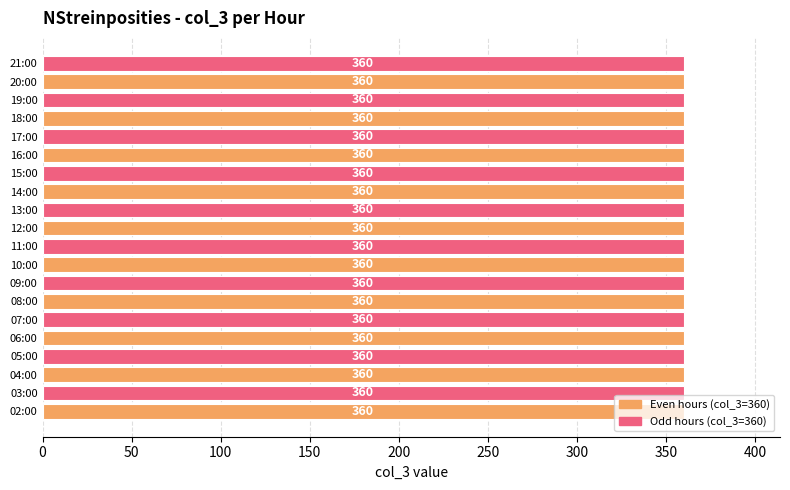

Between 21:00 and 17:00, which is larger?

21:00